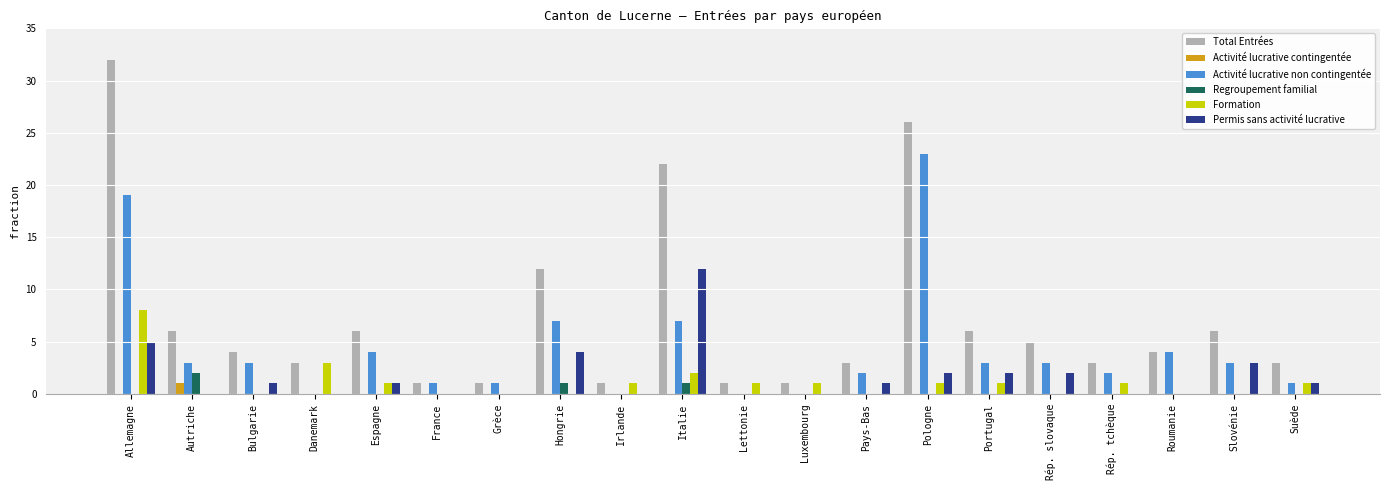

At which label does Total Entrées first exceed 4?

Allemagne